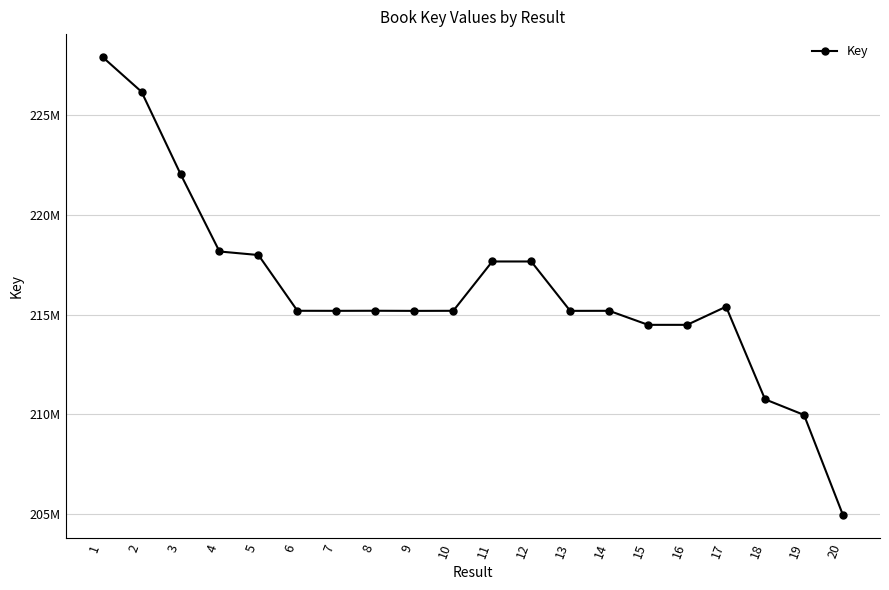

What is the value of the 5th point from the left?

217989203